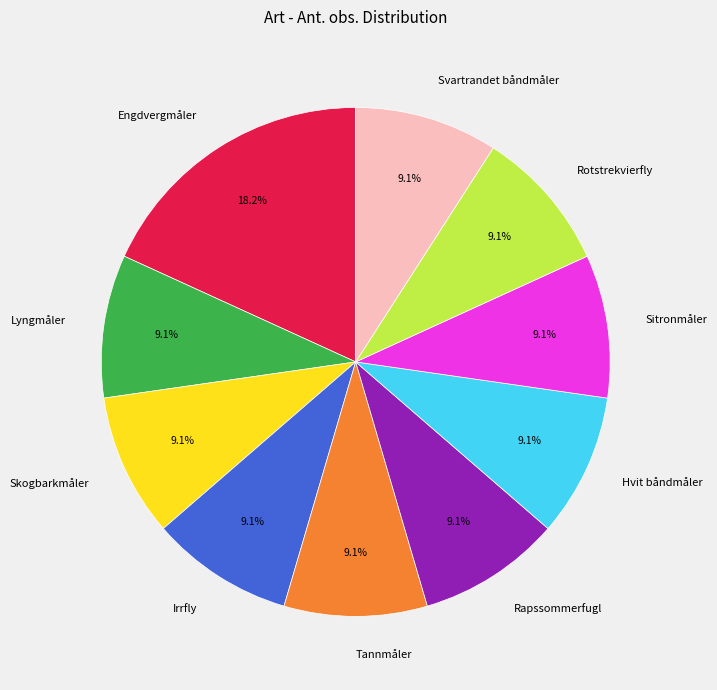

Which has a higher value, Tannmåler or Engdvergmåler?

Engdvergmåler